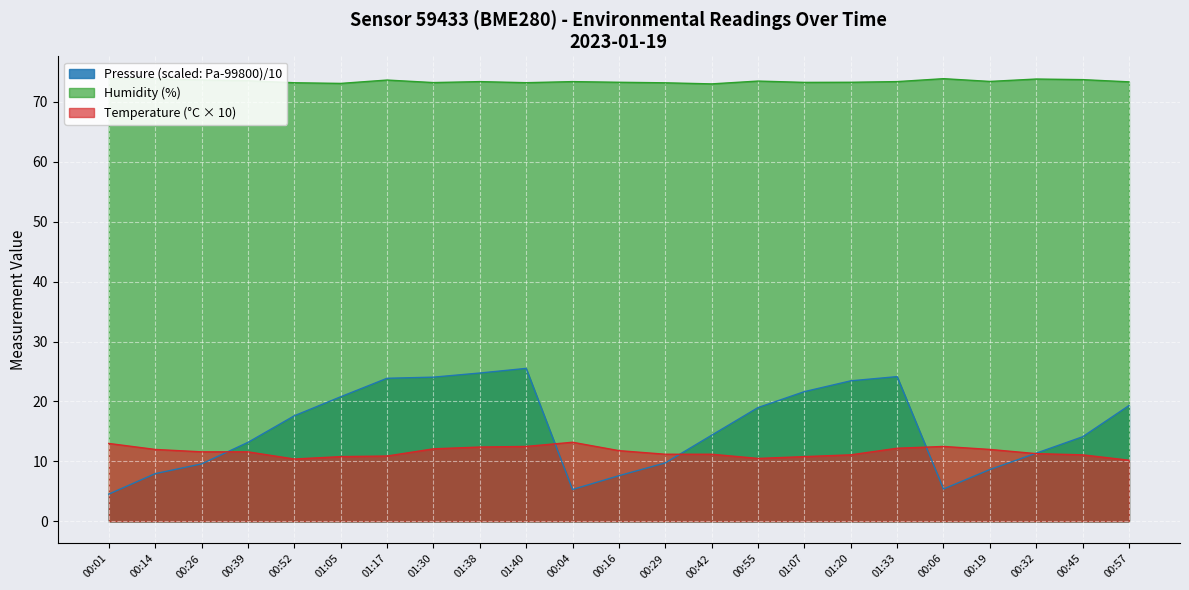

True or false: Humidity and Temperature intersect in this chart.

False